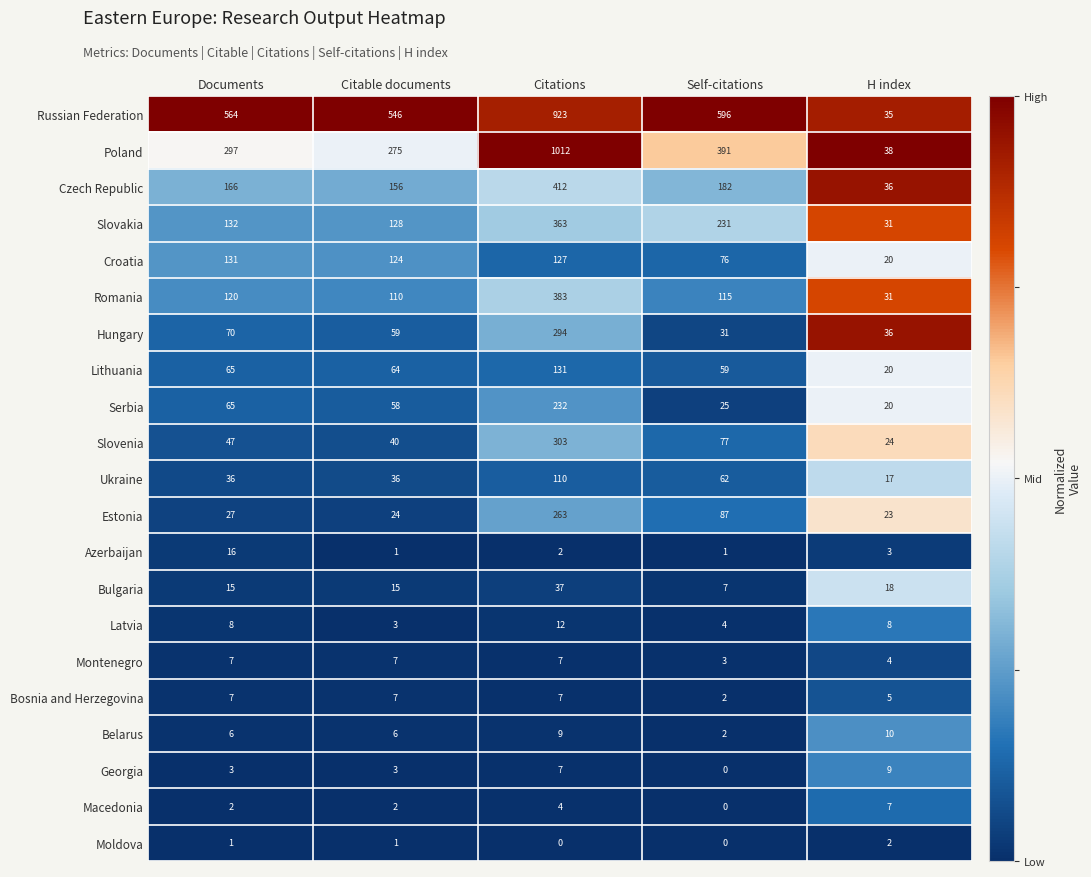

At which label does Romania first exceed 115?

Documents